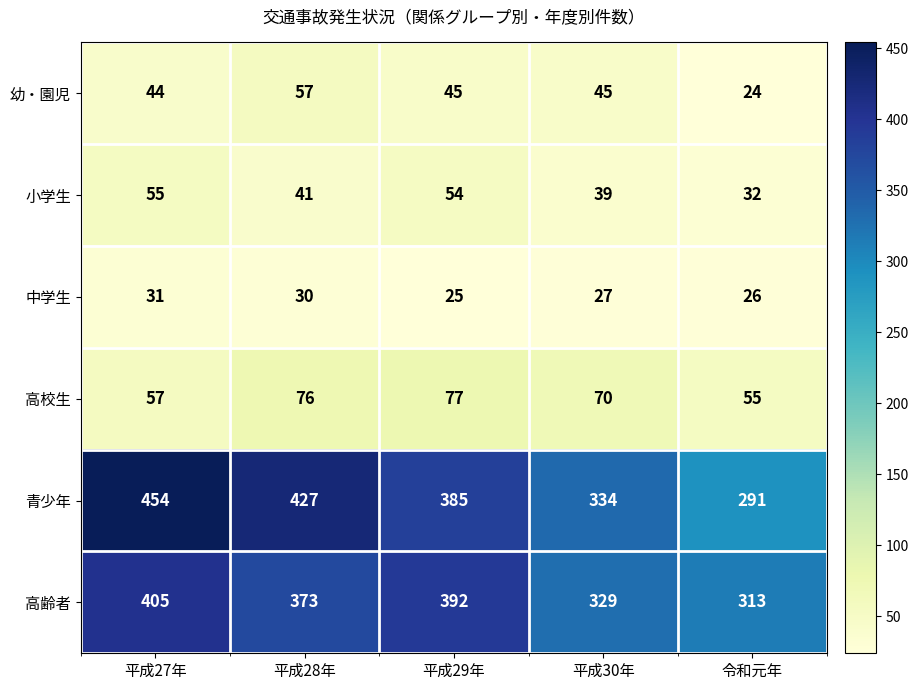

At which label is 青少年 closest to 372?

平成29年